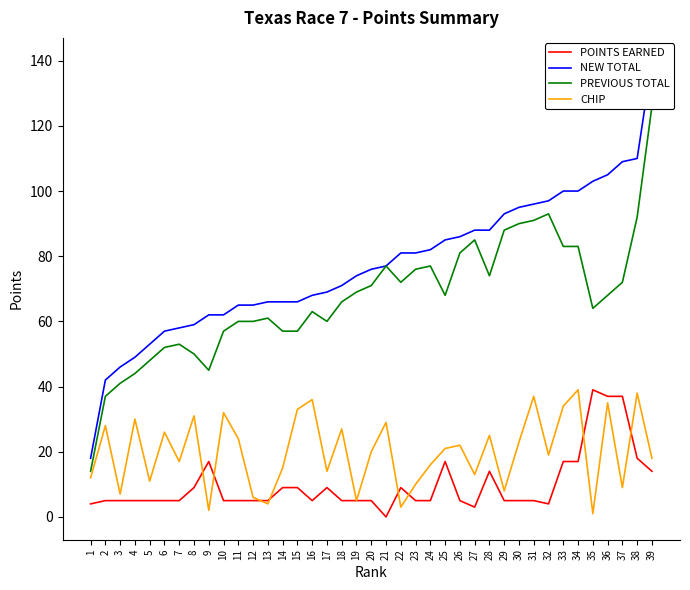

Is the value of PREVIOUS TOTAL at 15 greater than the value of CHIP at 21?

Yes